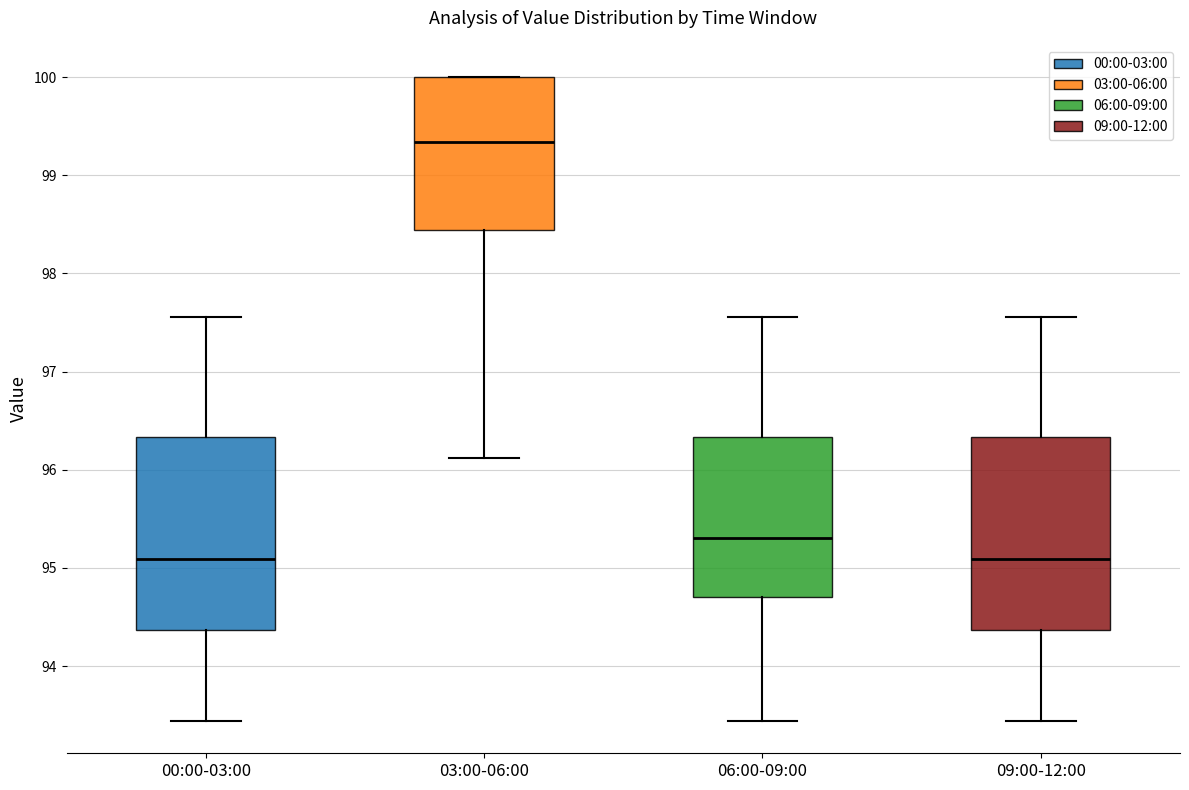

Reading left to right, transcribe this box plot: for each box, give where its median line is, the range the box spans, and where its two whiskers end, as read against the y-axis. The values are not printed on the chart, so give them approximately, as read against the axis.

00:00-03:00: median 95.1, box 94.4 to 96.3, whiskers 93.4 to 97.6
03:00-06:00: median 99.3, box 98.4 to 100.0, whiskers 96.1 to 100.0
06:00-09:00: median 95.3, box 94.7 to 96.3, whiskers 93.4 to 97.6
09:00-12:00: median 95.1, box 94.4 to 96.3, whiskers 93.4 to 97.6